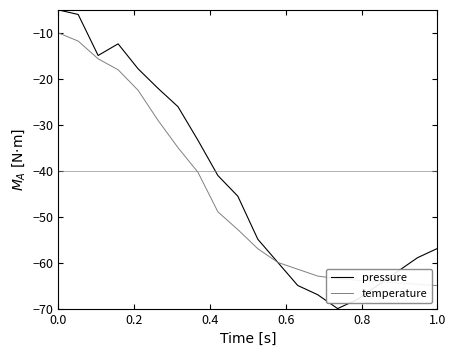

What are all the series names shown in the legend?

pressure, temperature